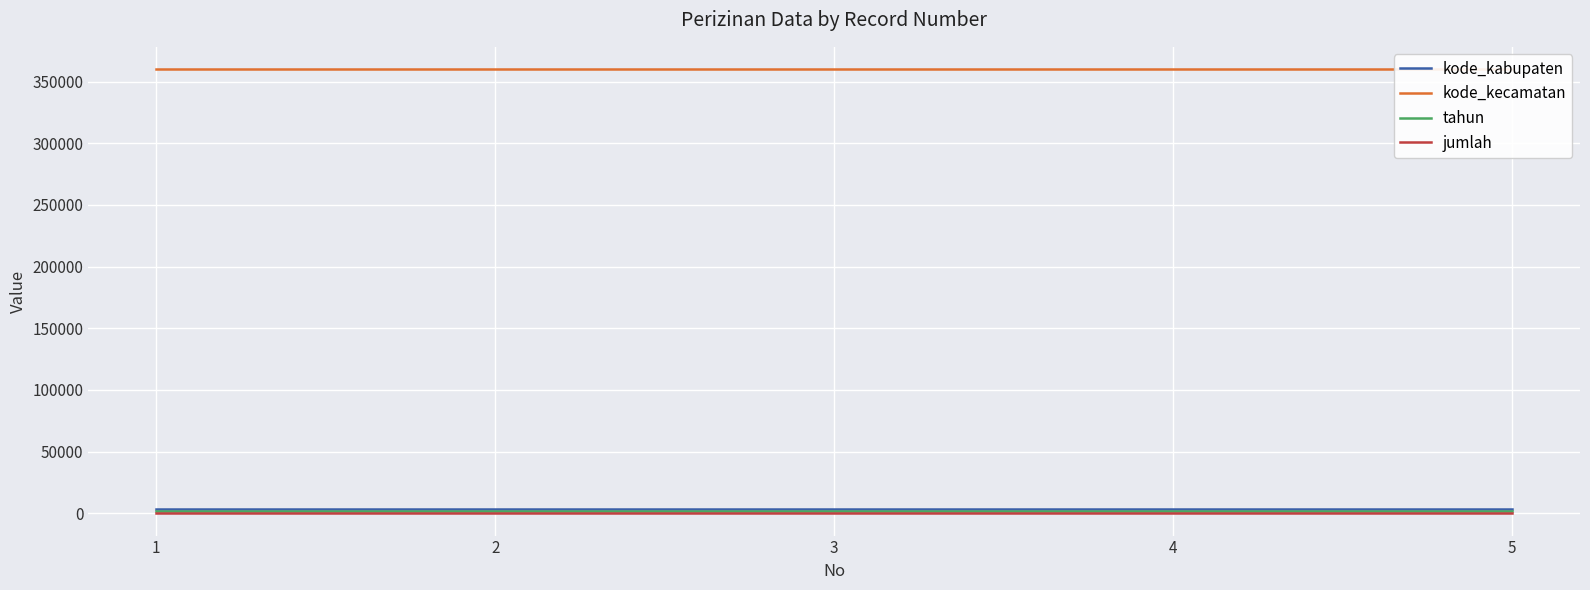

At which label is kode_kabupaten closest to 3601?

1